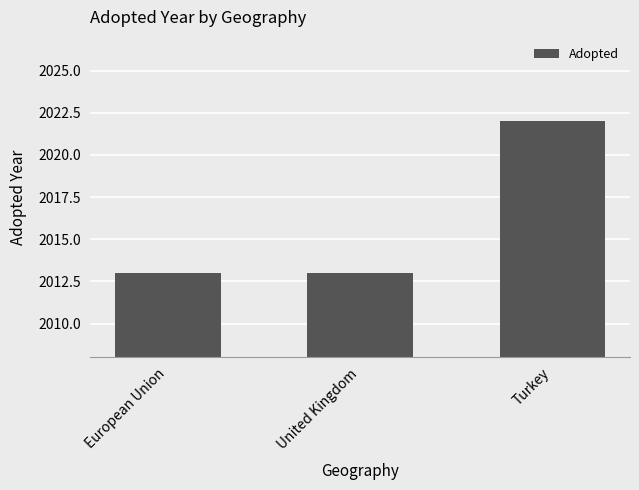

True or false: the data shows 1107 at European Union.

False